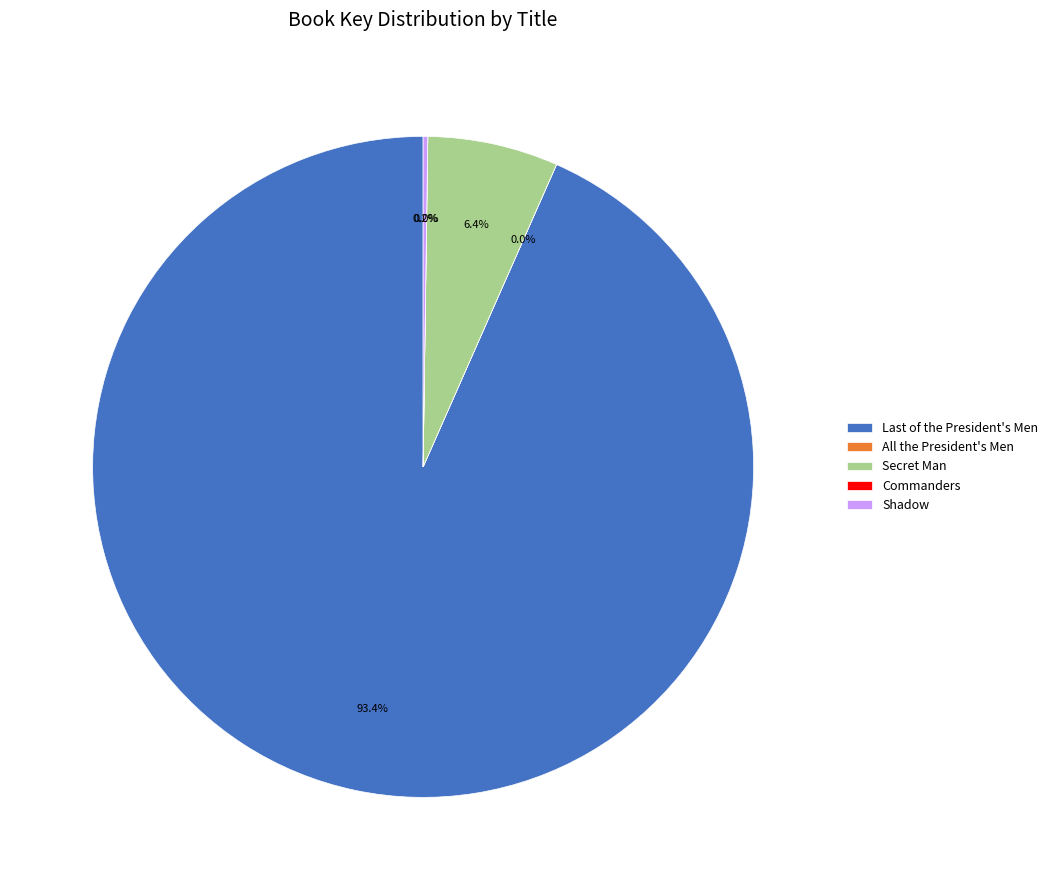

Which category has the biggest portion of the pie?

Last of the President's Men